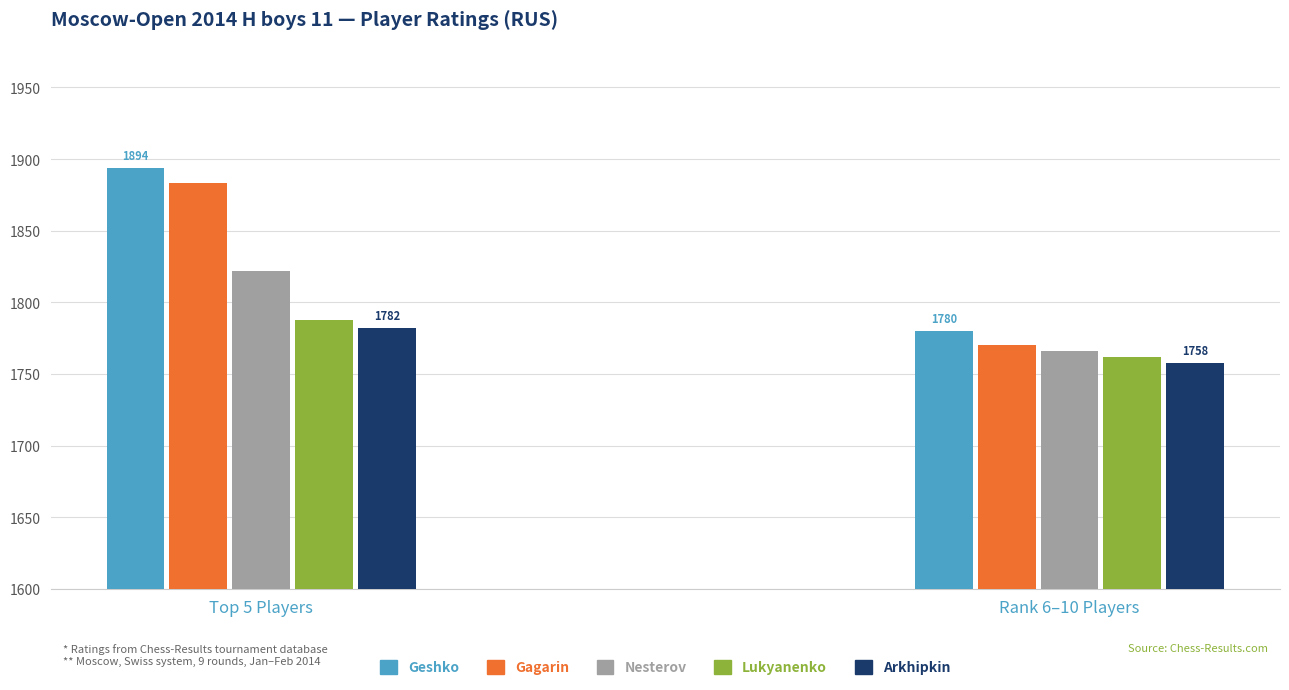

What is the difference between the maximum and minimum values in the Rank 6-10 Rating series?

22